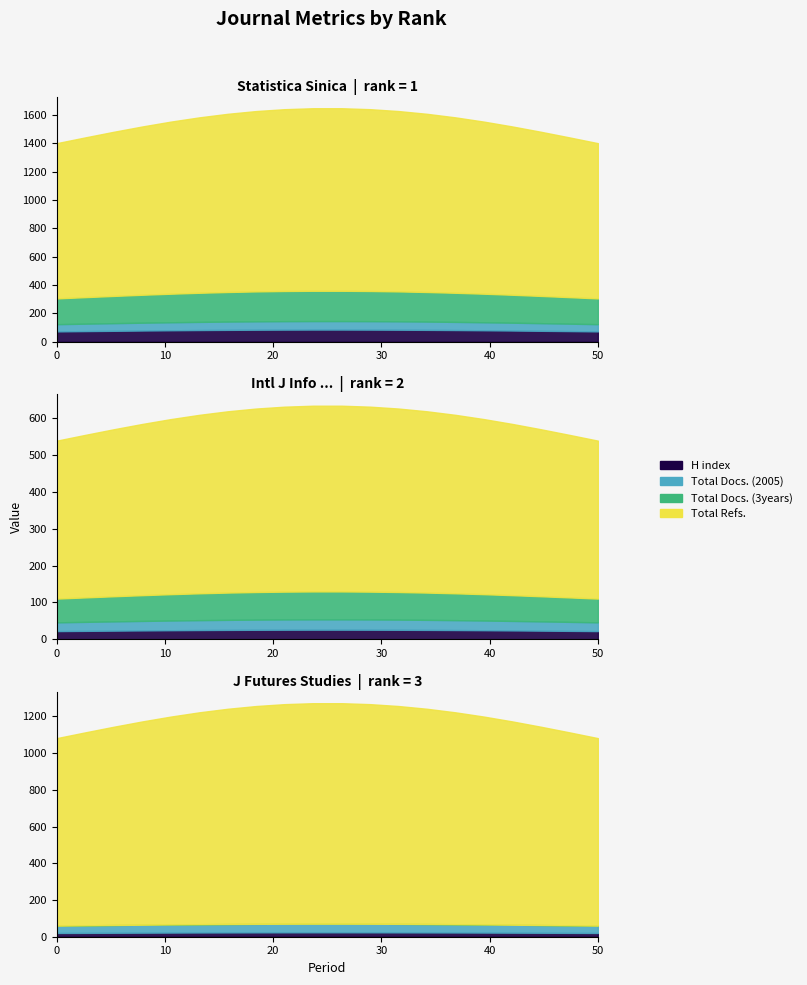

List the labels in order of Total Docs. (3years) value, largest first.

1, 2, 3